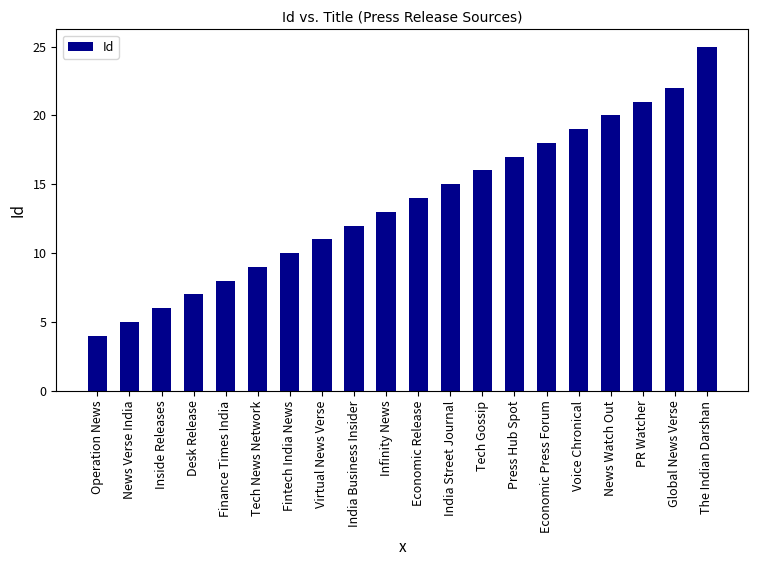

What is the value of the 5th bar from the left?

8